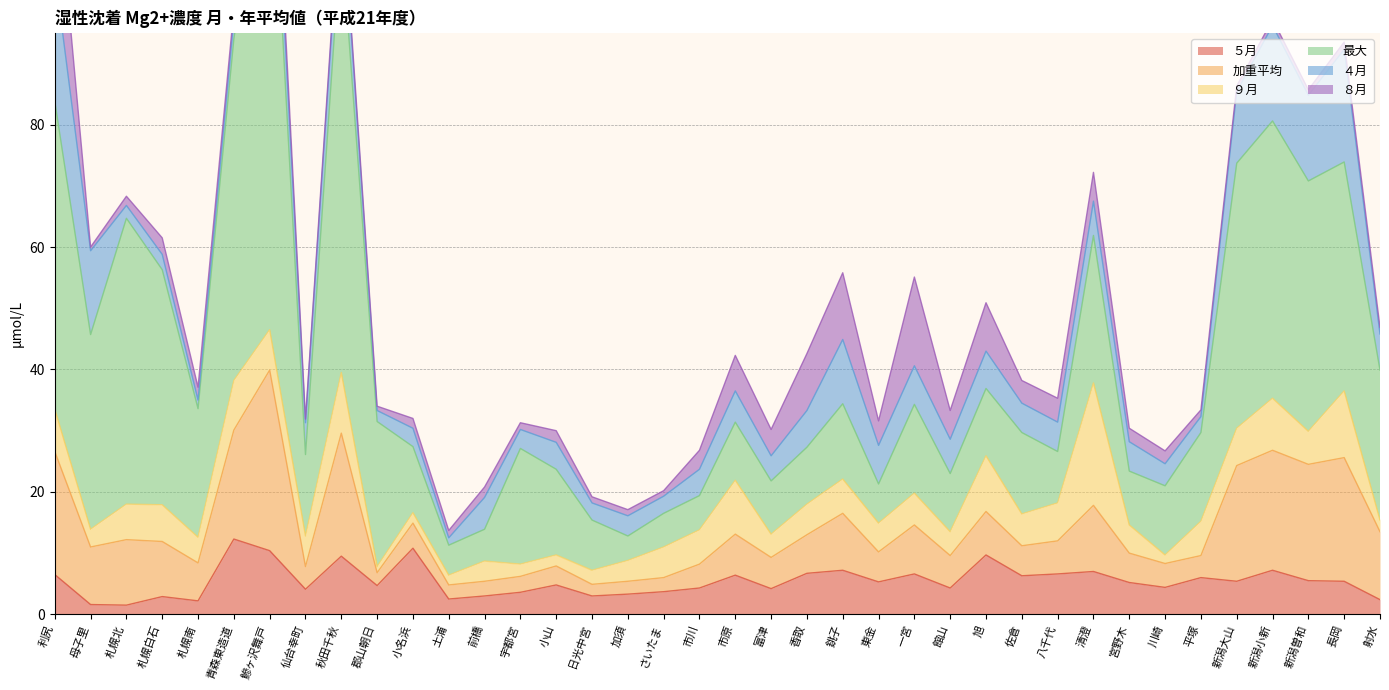

Reading left to right, list all the values displayed in this chart.

５月: 6.5	1.6	1.5	2.9	2.2	12.3	10.4	4.1	9.5	4.7	10.8	2.5	3.0	3.6	4.8	3.0	3.3	3.7	4.3	6.4	4.2	6.7	7.2	5.3	6.6	4.3	9.7	6.3	6.6	7.0	5.2	4.4	6.0	5.4	7.2	5.5	5.4	2.4
加重平均: 20.1	9.4	10.7	9.0	6.2	17.8	29.5	3.7	20.1	2.1	4.1	2.3	2.4	2.6	3.1	1.9	2.1	2.3	3.9	6.7	5.1	6.3	9.3	4.9	8.0	5.3	7.1	4.9	5.4	10.8	4.8	3.9	3.6	18.9	19.6	19.0	20.2	11.1
９月: 6.9	2.9	5.8	6.0	4.2	8.1	6.6	5.0	9.9	1.0	1.7	1.6	3.3	2.0	1.8	2.3	3.4	5.0	5.6	8.8	3.8	5.0	5.6	4.7	5.2	3.9	9.1	5.2	6.2	20.0	4.6	1.4	5.6	6.1	8.5	5.4	10.9	1.9
最大: 50.3	31.8	46.7	38.4	21.0	55.8	87.1	13.3	71.6	23.7	10.8	4.9	5.2	18.9	14.0	8.2	4.0	5.5	5.6	9.5	8.7	9.3	12.3	6.4	14.5	9.5	11.0	13.3	8.4	24.1	8.8	11.3	14.5	43.3	45.3	40.9	37.4	24.5
４月: 21.2	13.7	2.1	2.5	1.4	3.2	7.7	5.2	7.4	1.8	3.0	1.2	5.2	3.1	4.4	2.8	3.3	2.8	4.3	5.1	4.1	6.0	10.5	6.3	6.3	5.6	6.1	4.8	4.8	5.6	4.8	3.6	2.6	11.7	15.6	14.0	18.4	5.9
８月: 19.1	0.6	1.5	2.7	2.1	1.6	4.3	0.6	1.2	0.7	1.6	1.2	1.7	1.1	1.9	1.0	1.0	0.9	3.1	5.8	4.3	9.3	10.9	4.0	14.5	4.7	7.9	3.7	3.9	4.7	2.2	2.1	1.1	0.9	1.0	0.9	1.2	1.1